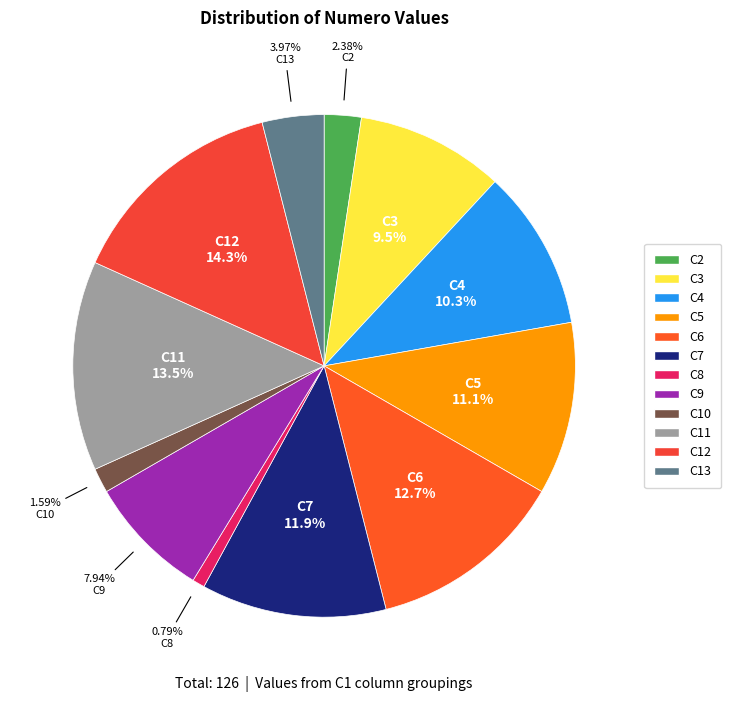

Rank the categories by value from lowest to highest.

8, 10, 2, 13, 9, 3, 4, 5, 7, 6, 11, 12